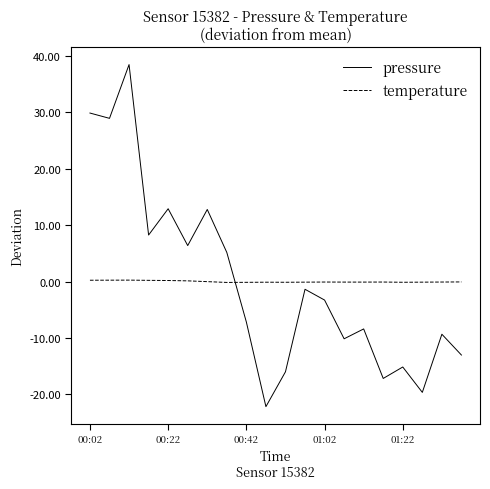

True or false: temperature and pressure cross at least once.

True